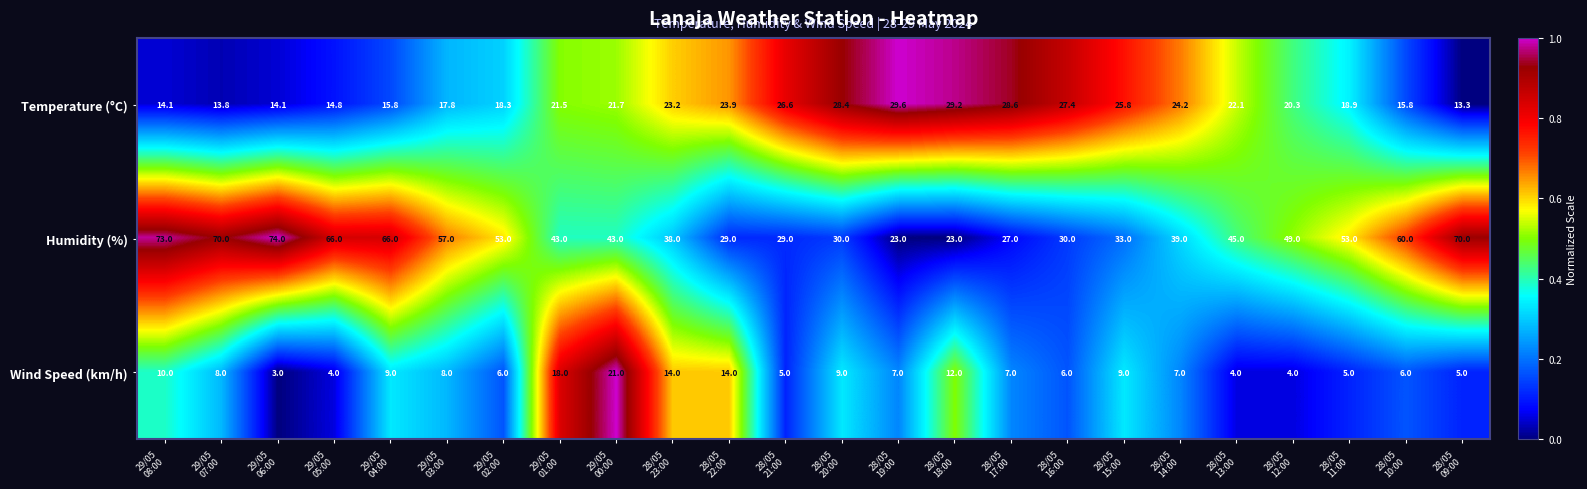

What is the difference between the maximum and second lowest values in the Temperature (°C) series?

15.8